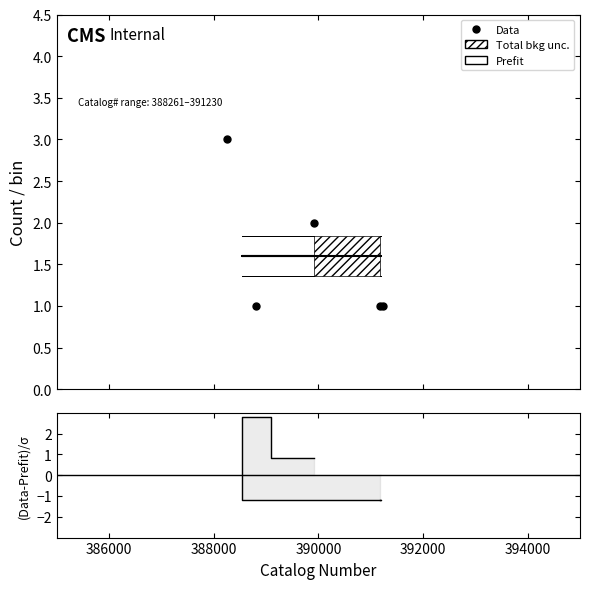

What is the sum of all Prefit values?

8.0